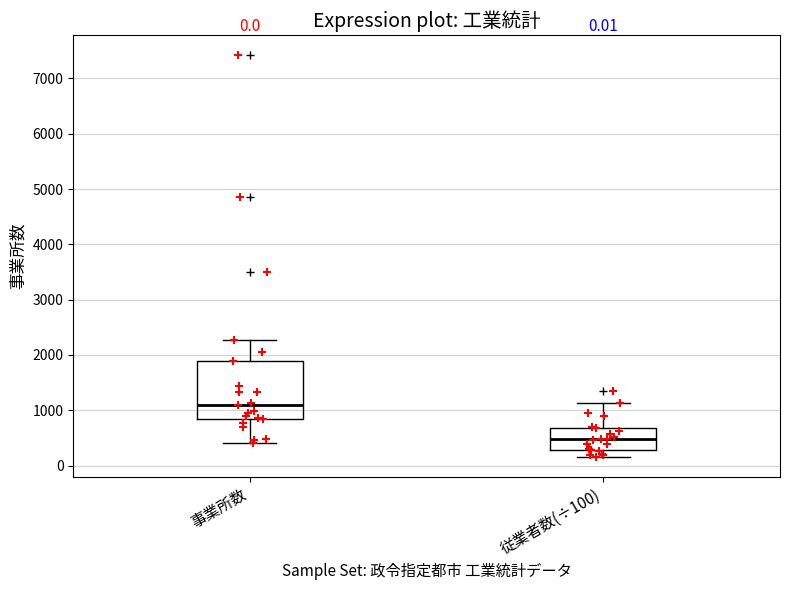

Comparing the boxes themselves (not the whiskers), which one is the tallest?

事業所数